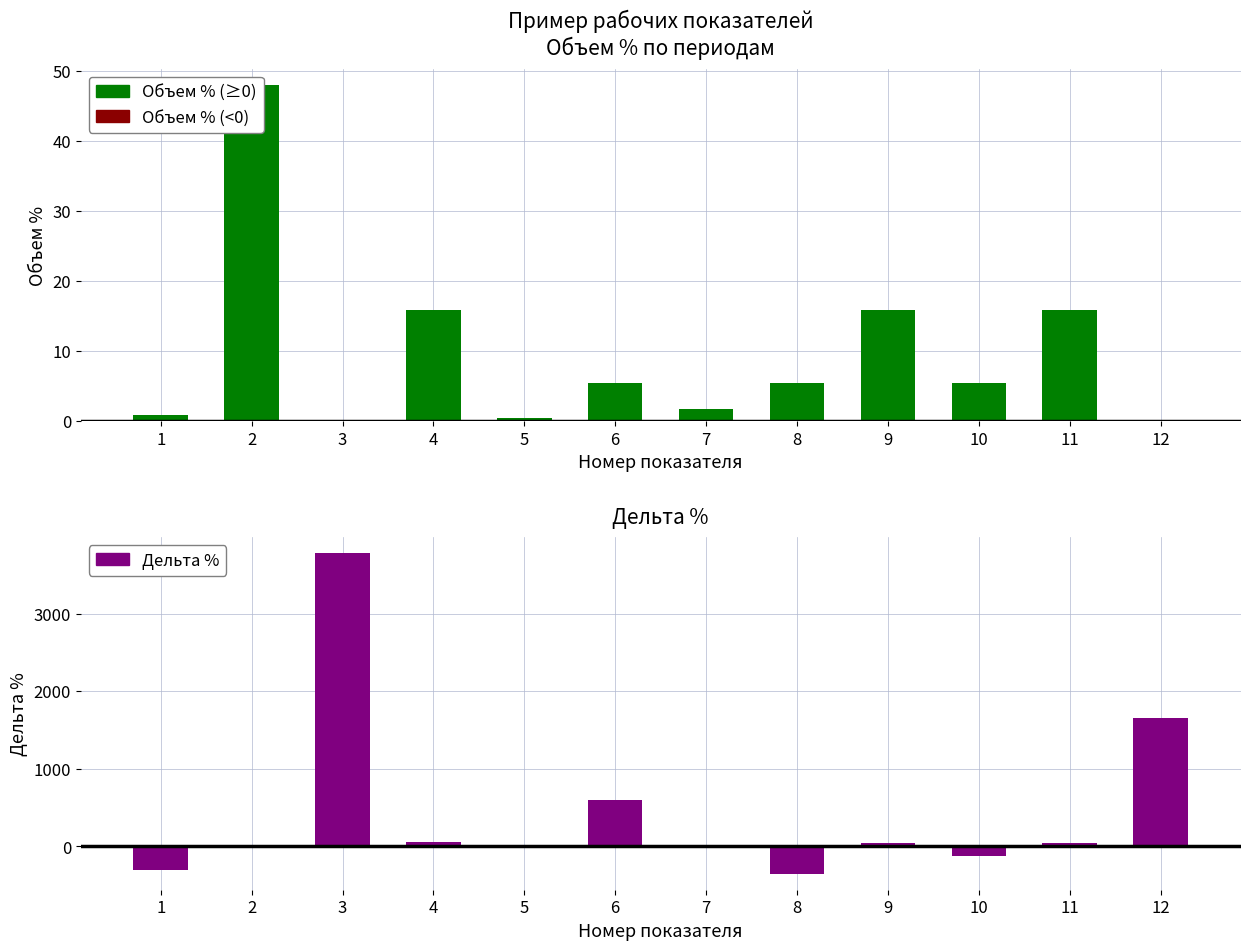

What is the value of the Объем % (≥0) bar at the 6th from the left?

5.5